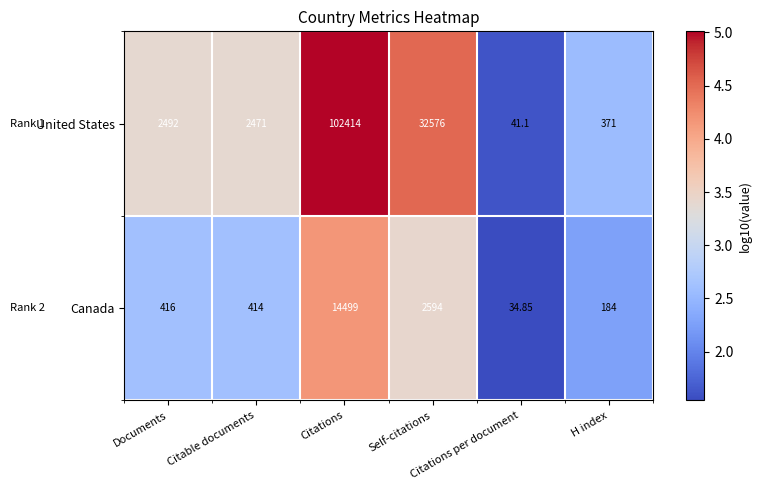

Which series has the widest spread of values?

United States